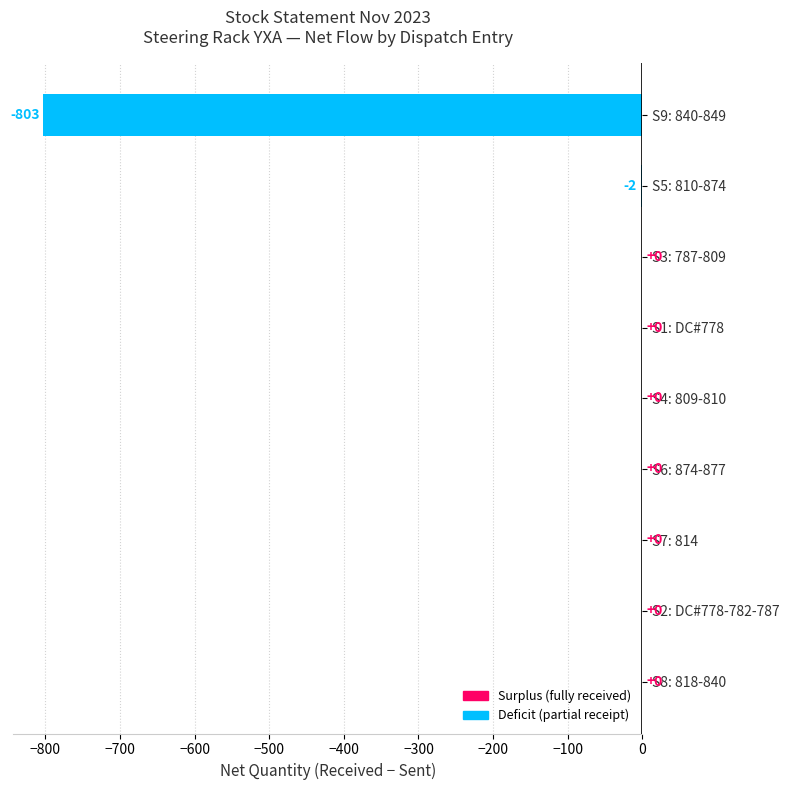

How many distinct data groups are displayed?

1